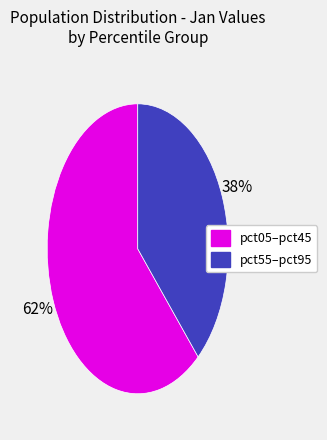

To the nearest percent, what is the average slice percentage?

50%